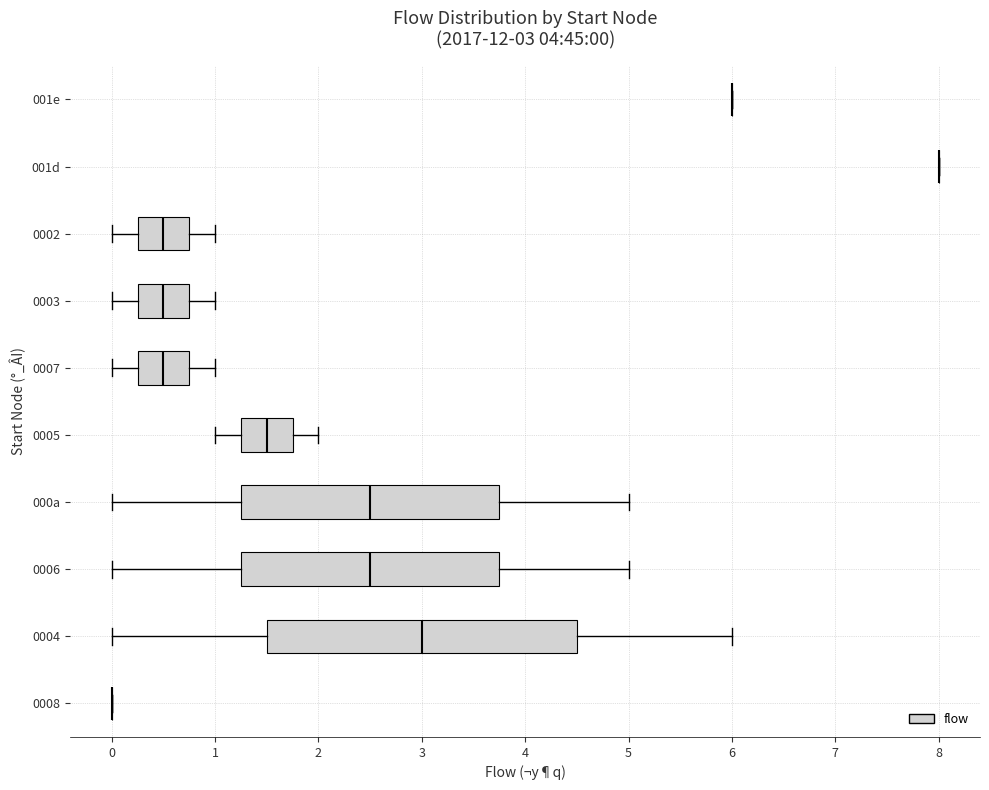

Comparing the boxes themselves (not the whiskers), which one is the widest?

0004